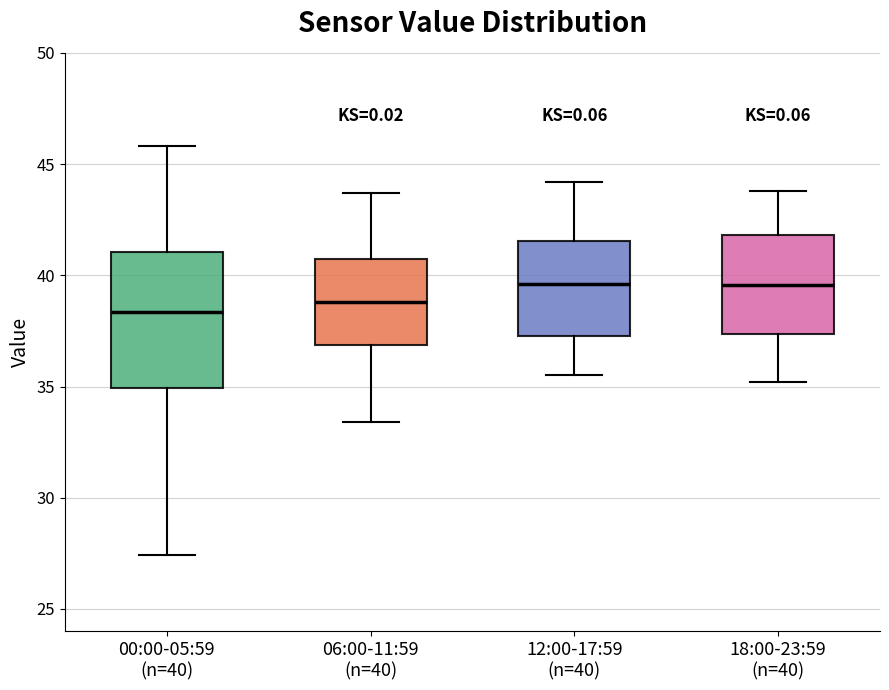

Where is the lower edge of the box for 12:00-17:59 (n=40) on the y-axis? The values are not printed on the chart, so give them approximately, as read against the axis.

37.5